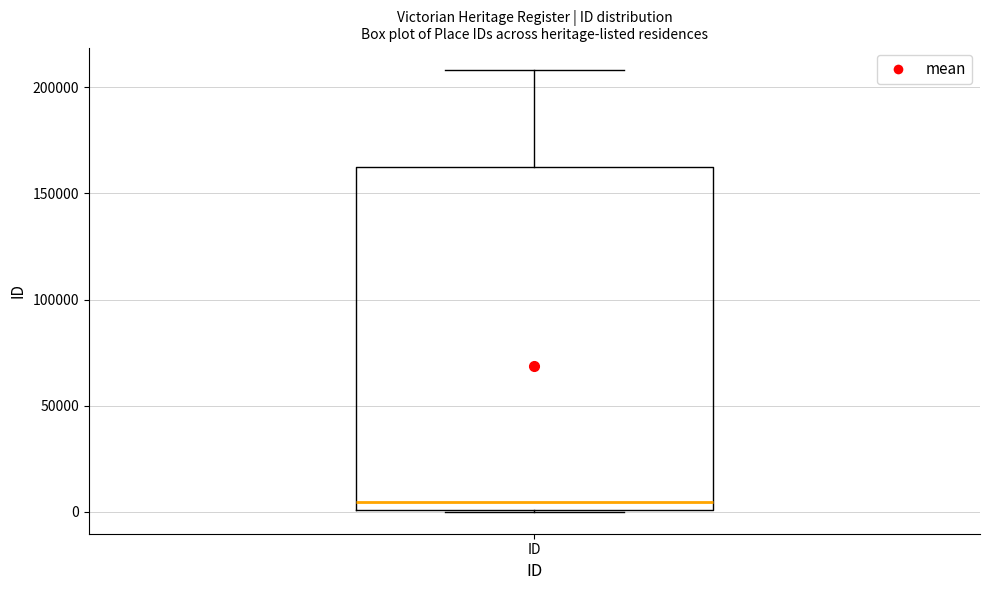

Transcribe this box plot: give where the median line is, the range the box spans, and where the two whiskers end, as read against the y-axis. The values are not printed on the chart, so give them approximately, as read against the axis.

median 5000, box 0 to 160000, whiskers 0 to 210000